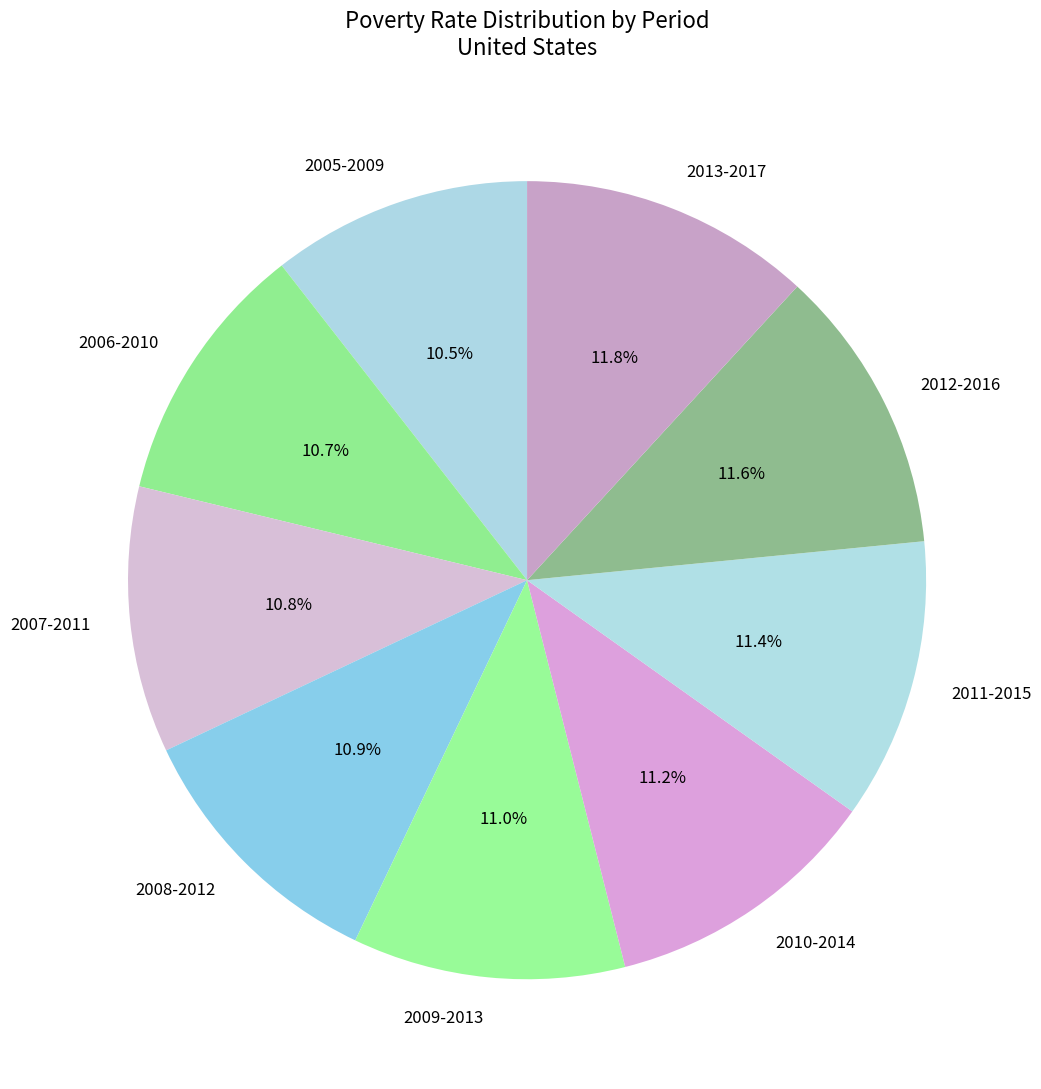

What is the total percentage of 2006-2010 and 2008-2012?

21.6%